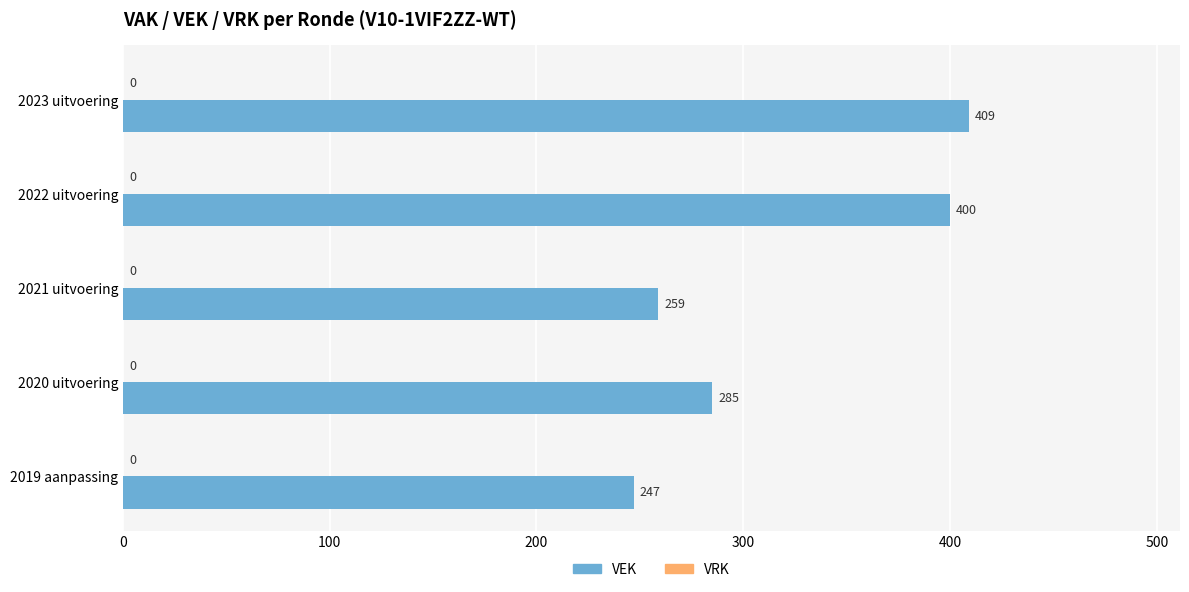

What is the value of the 2nd bar from the top?

400